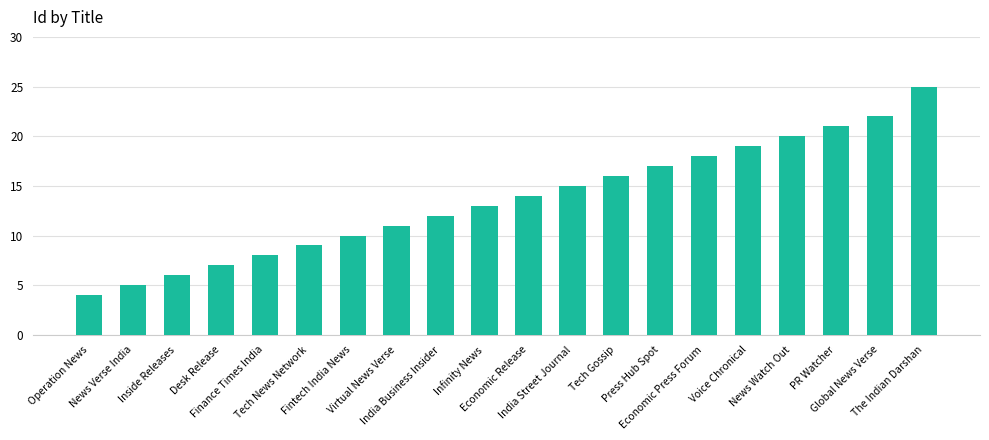

Rank the categories by value from lowest to highest.

Operation News, News Verse India, Inside Releases, Desk Release, Finance Times India, Tech News Network, Fintech India News, Virtual News Verse, India Business Insider, Infinity News, Economic Release, India Street Journal, Tech Gossip, Press Hub Spot, Economic Press Forum, Voice Chronical, News Watch Out, PR Watcher, Global News Verse, The Indian Darshan